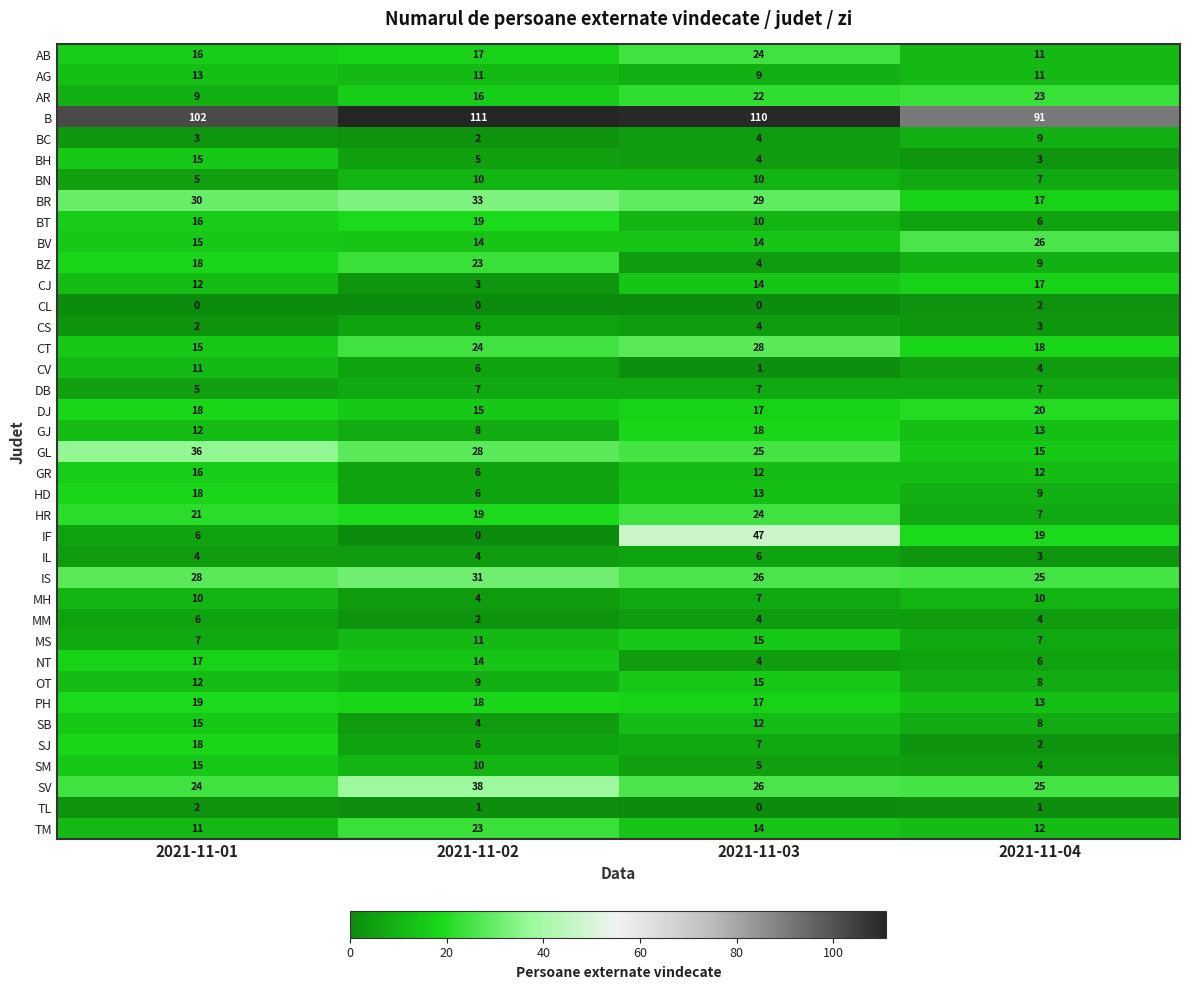

At which category is the sum across all series the highest?

2021-11-03